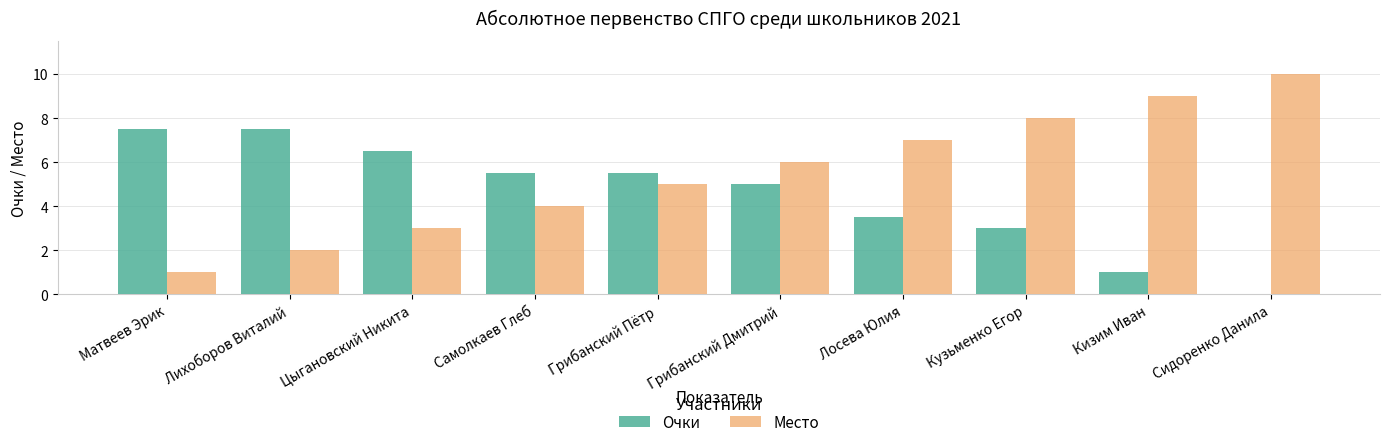

What is the sum of the Очки values at Цыгановский Никита and Лосева Юлия?

10.0